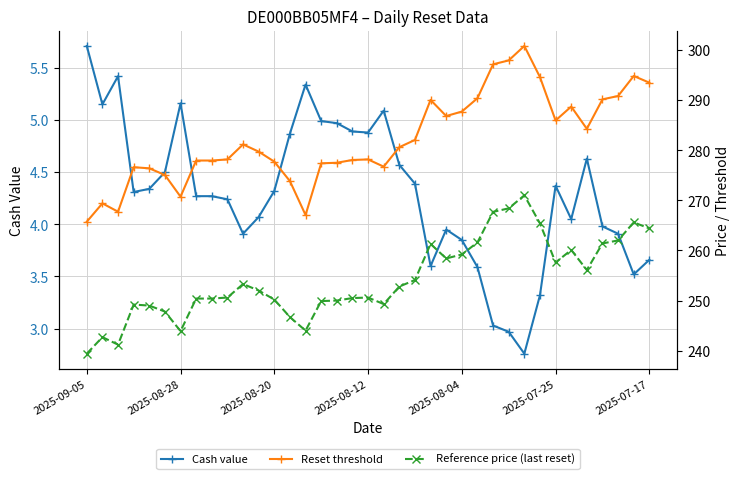

At 31, list the series in order from largest to smallest.

Reset threshold, Reference price (last reset), Cash value